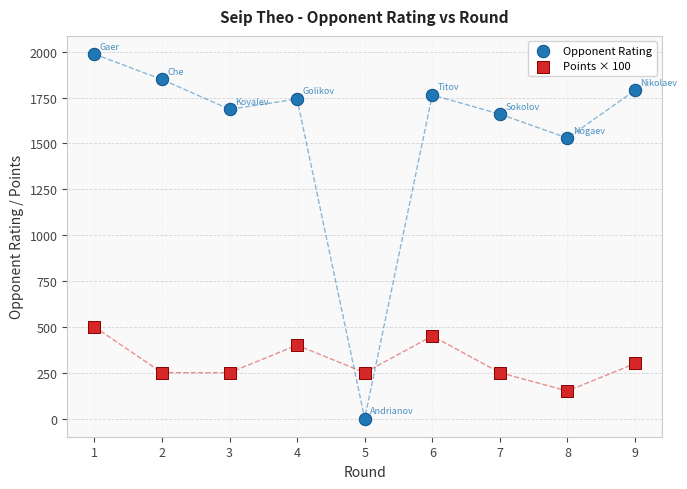

Across all data points, what is the range of Y values (max minus min)?

1987